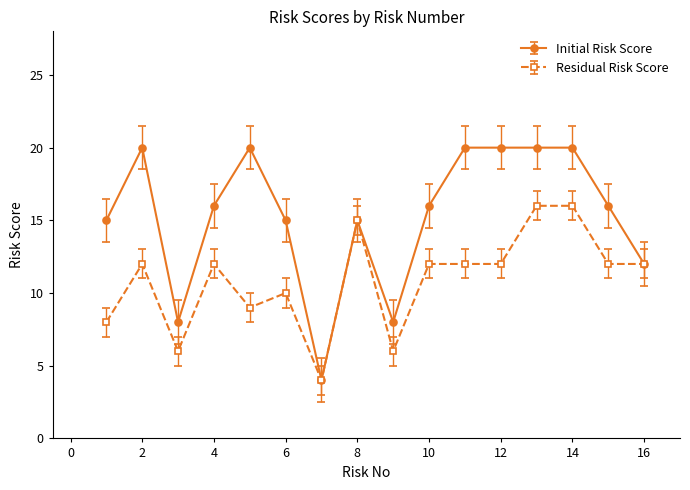

Reading right to left, transcribe all the data shown in this chart.

Initial Risk Score: 12	16	20	20	20	20	16	8	15	4	15	20	16	8	20	15
Residual Risk Score: 12	12	16	16	12	12	12	6	15	4	10	9	12	6	12	8